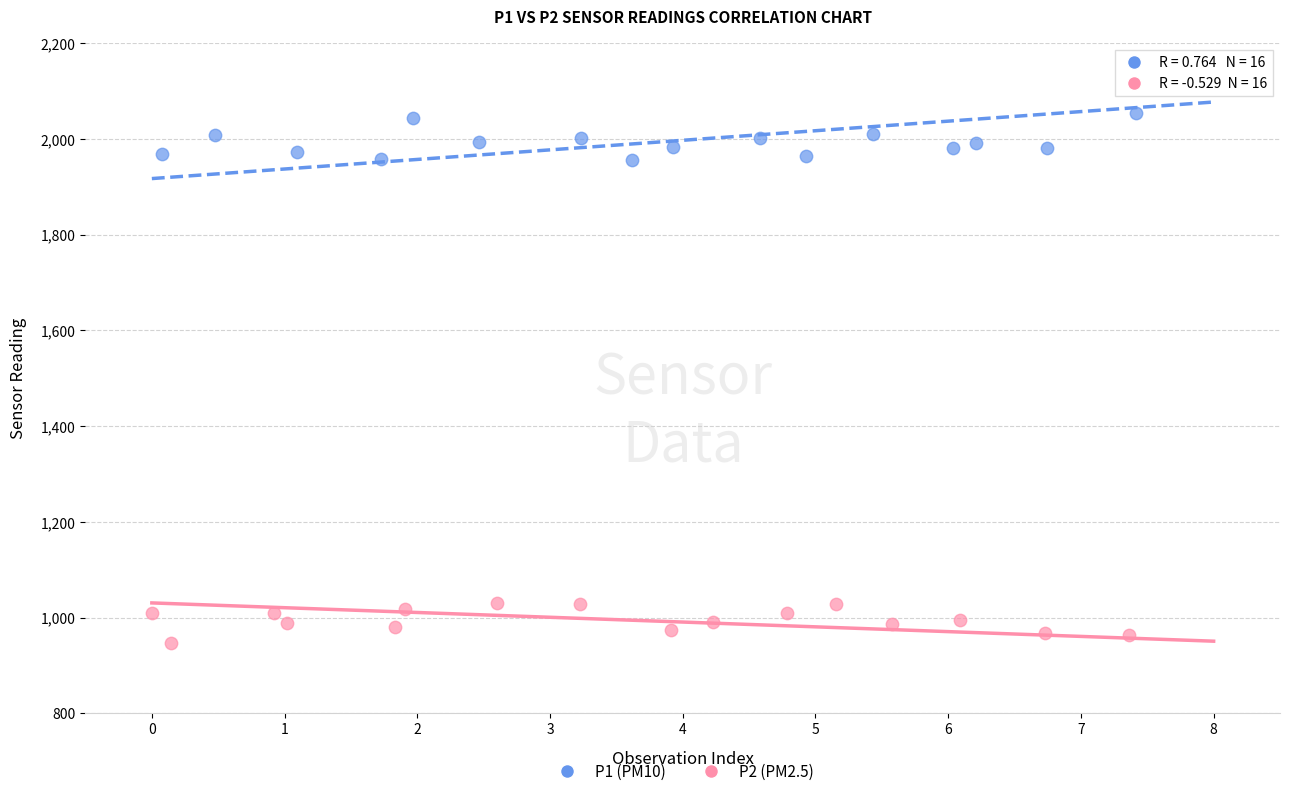

Which series reaches the minimum Y coordinate?

P2 (PM2.5)